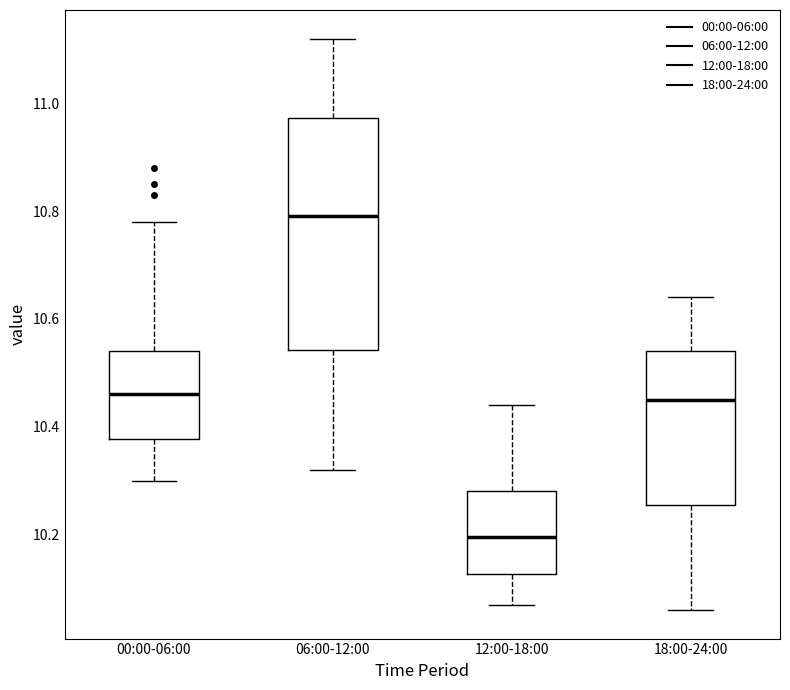

Reading left to right, read every box against the y-axis: the position of its median line, the range the box covers, and the ends of its whiskers. The values are not printed on the chart, so give them approximately, as read against the axis.

00:00-06:00: median 10.46, box 10.38 to 10.54, whiskers 10.30 to 10.78
06:00-12:00: median 10.80, box 10.54 to 10.98, whiskers 10.32 to 11.12
12:00-18:00: median 10.20, box 10.12 to 10.28, whiskers 10.08 to 10.44
18:00-24:00: median 10.46, box 10.26 to 10.54, whiskers 10.06 to 10.64